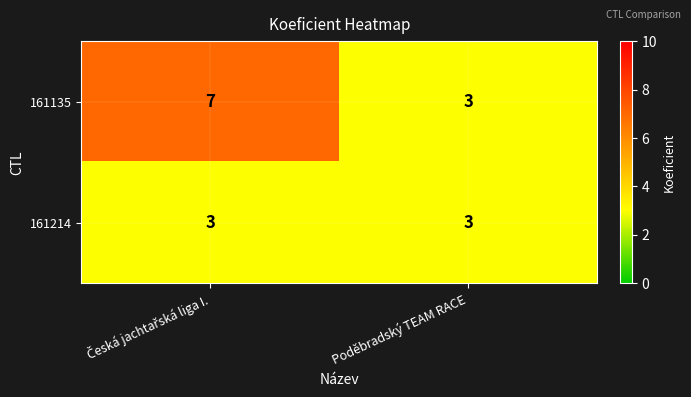

What is the difference between the maximum and minimum values in the 161135 series?

4